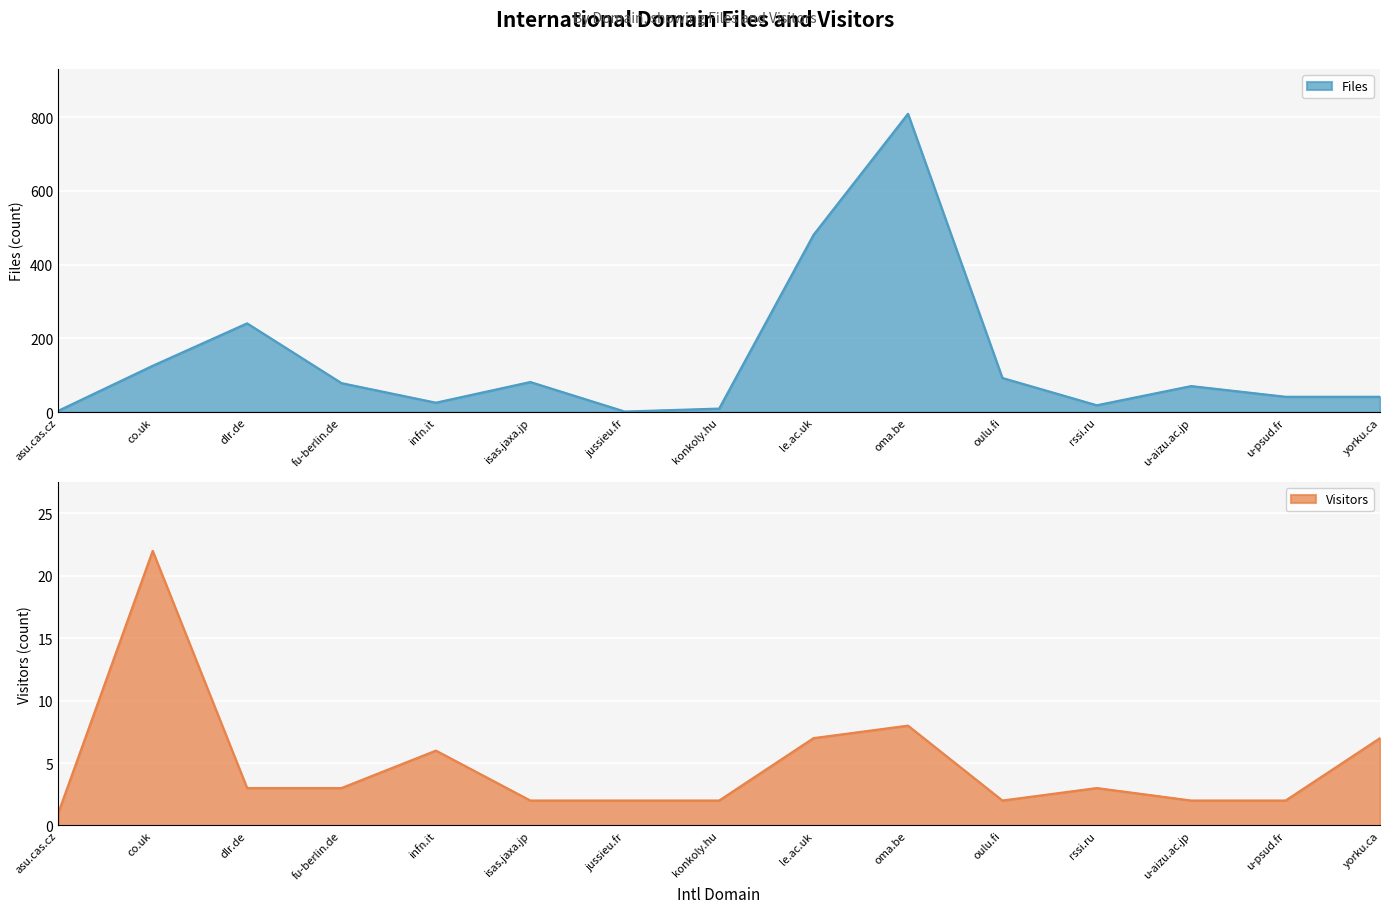

True or false: Visitors has a value of 1 at oulu.fi.

False